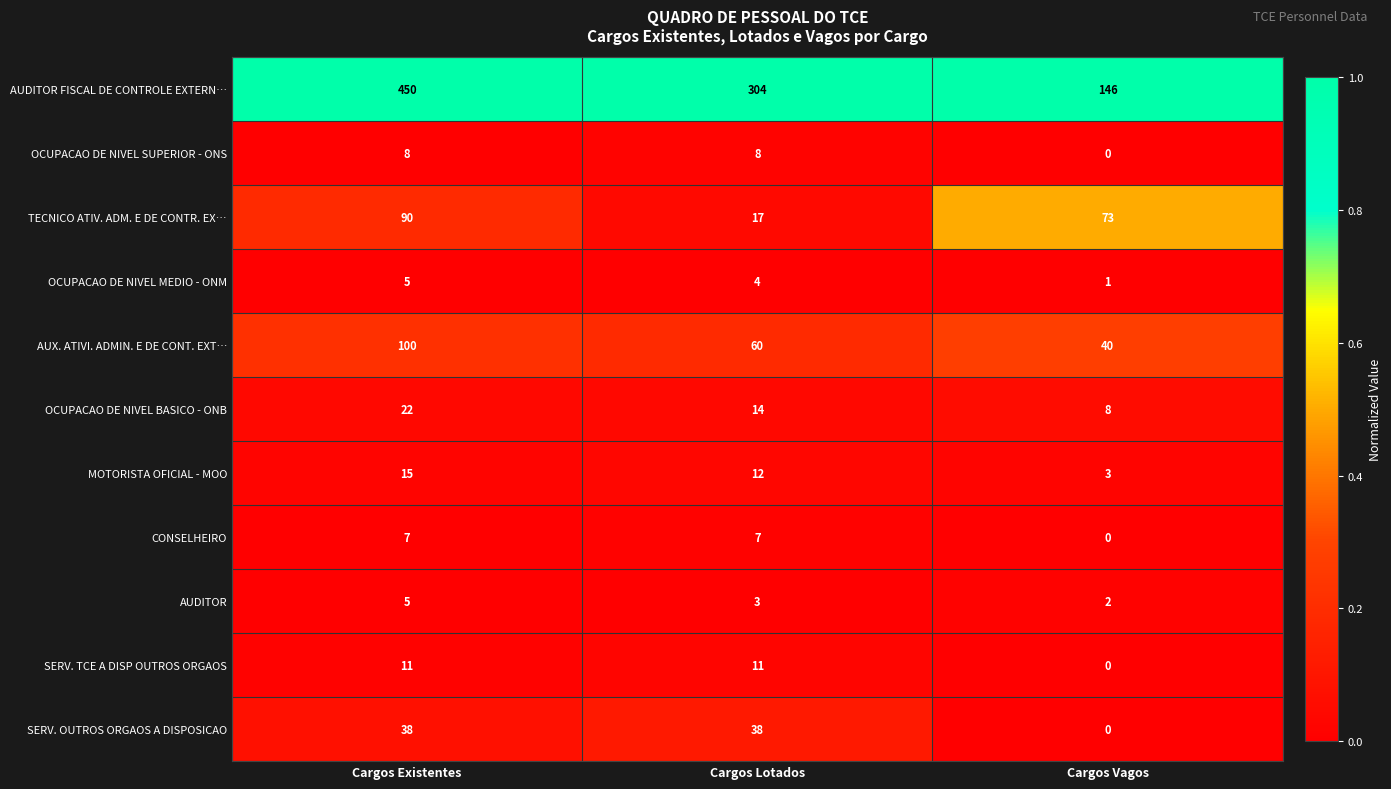

Count the number of categories in the chart.

3